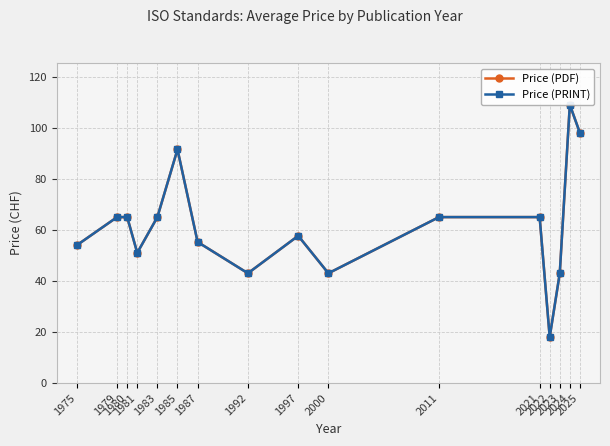

Which has a higher value, 1981 or 2025?

2025